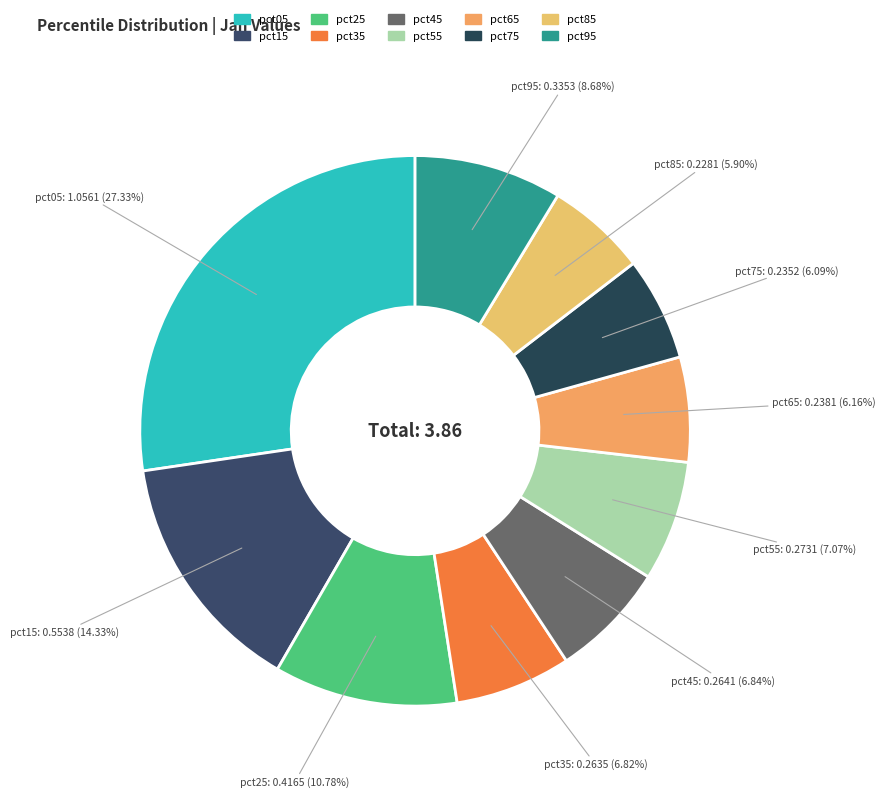

What percentage is the pct55 slice, to the nearest percent?

7%